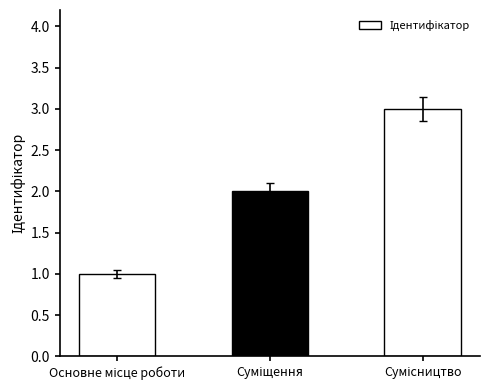

What is the maximum value shown in the chart?

3